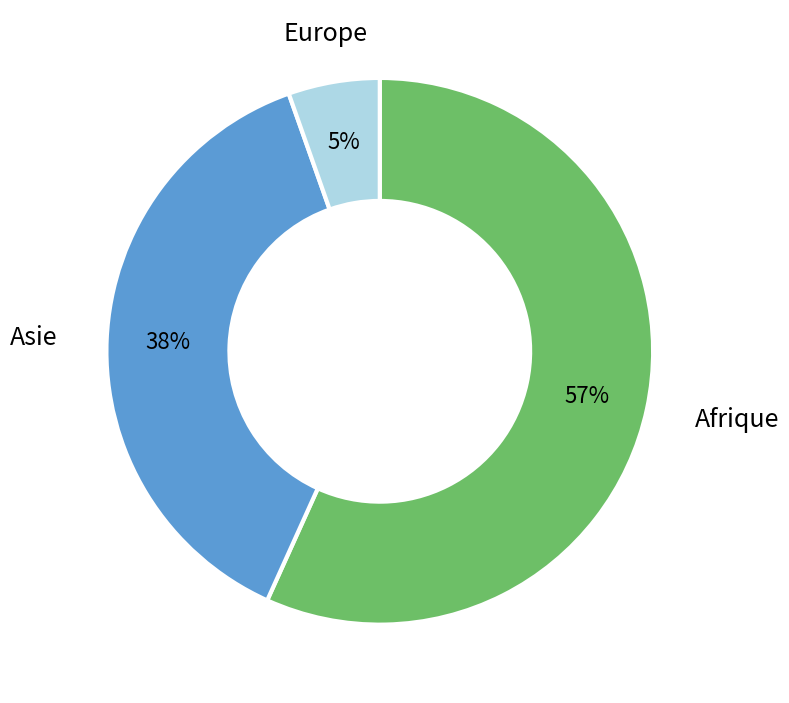

Does any single category account for the majority?

Yes